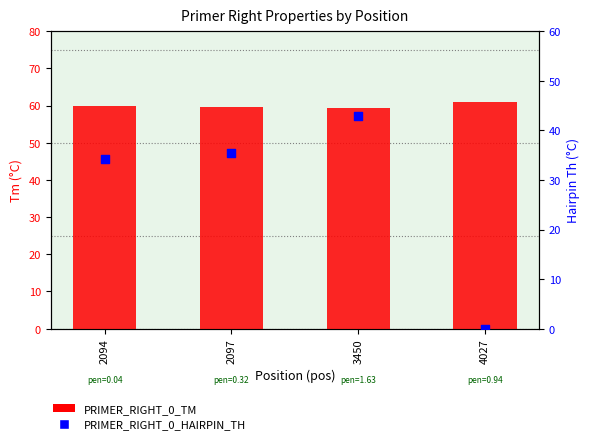

Which series reaches the maximum Y coordinate?

PRIMER_RIGHT_0_TM